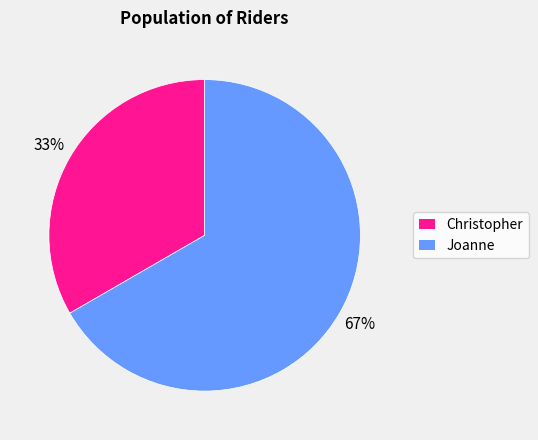

What percentage is the Joanne slice, to the nearest percent?

67%